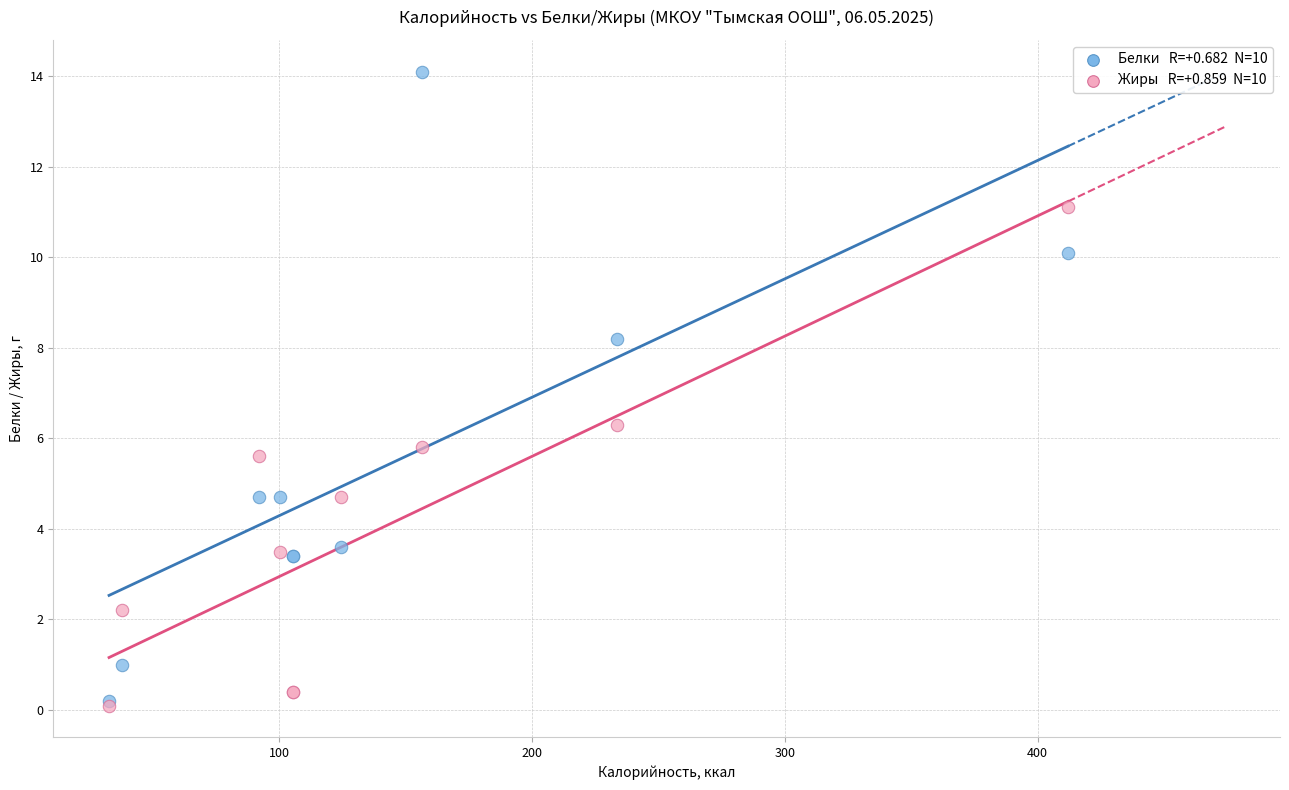

Across all series, what Y value is closest to 7?

6.3